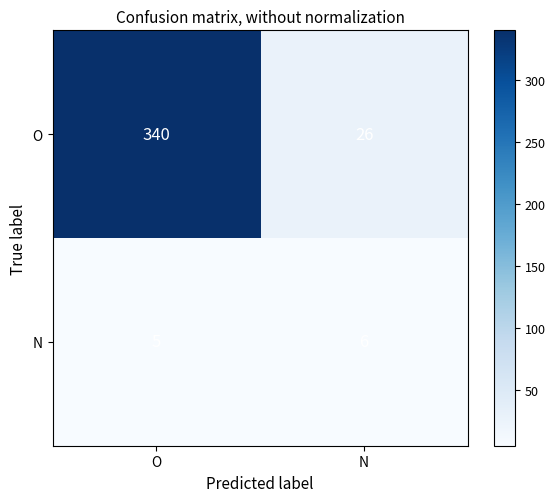

What value does the N series have at N?

6